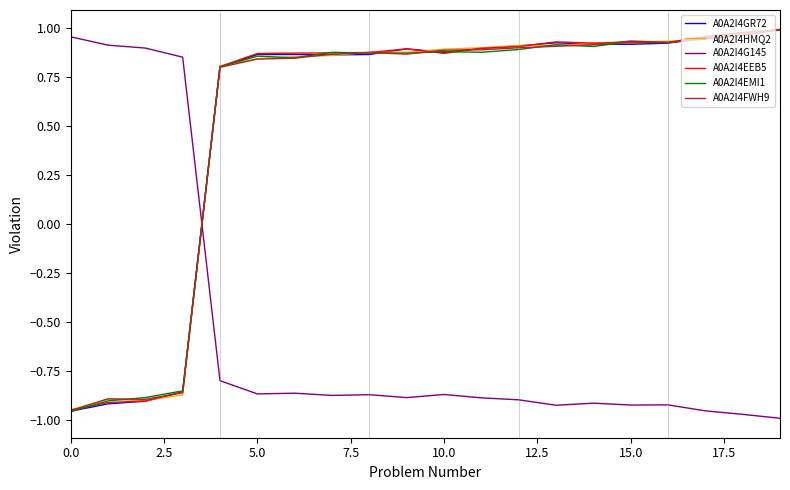

How many negative values does the A0A2I4FWH9 series have?

4